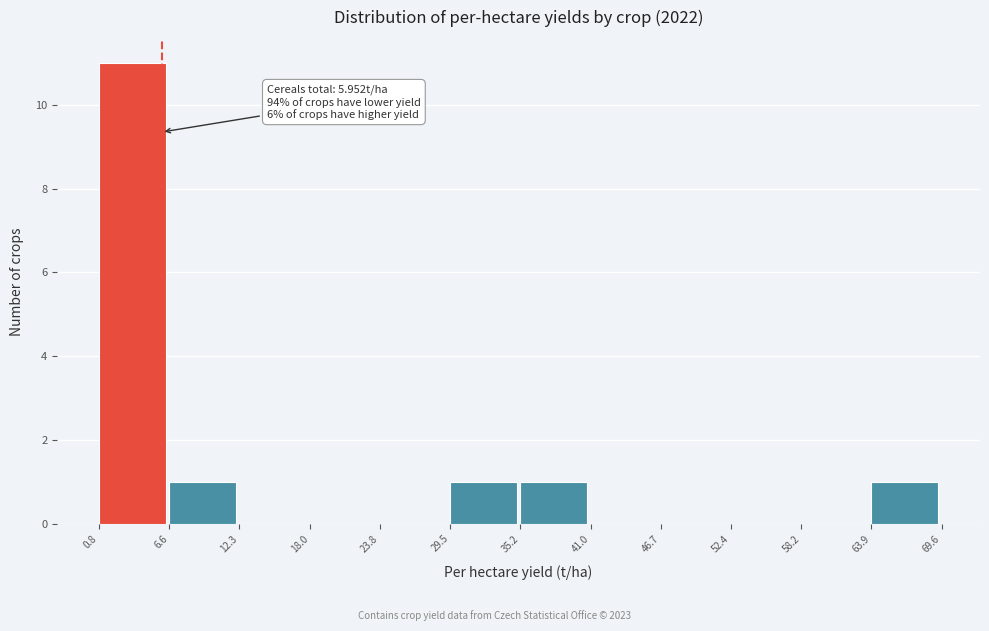

Over which range of the x-axis is the bar tallest?

0.8 to 6.6